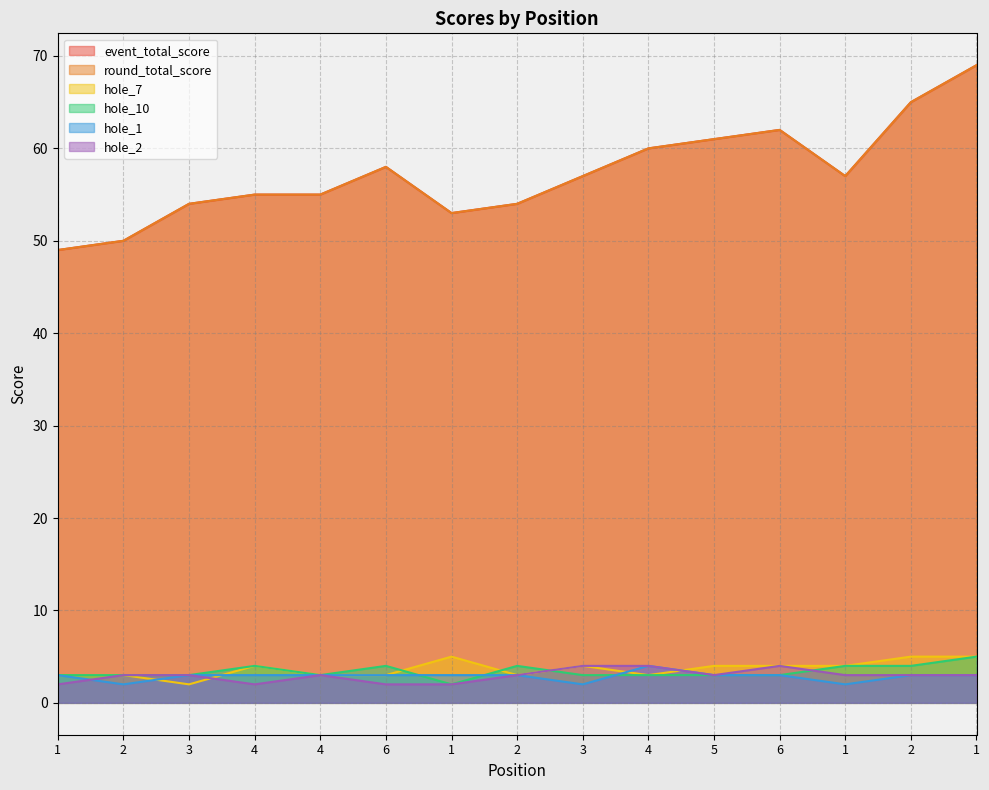

What is the difference between the hole_2 values at 1 and 1?

1